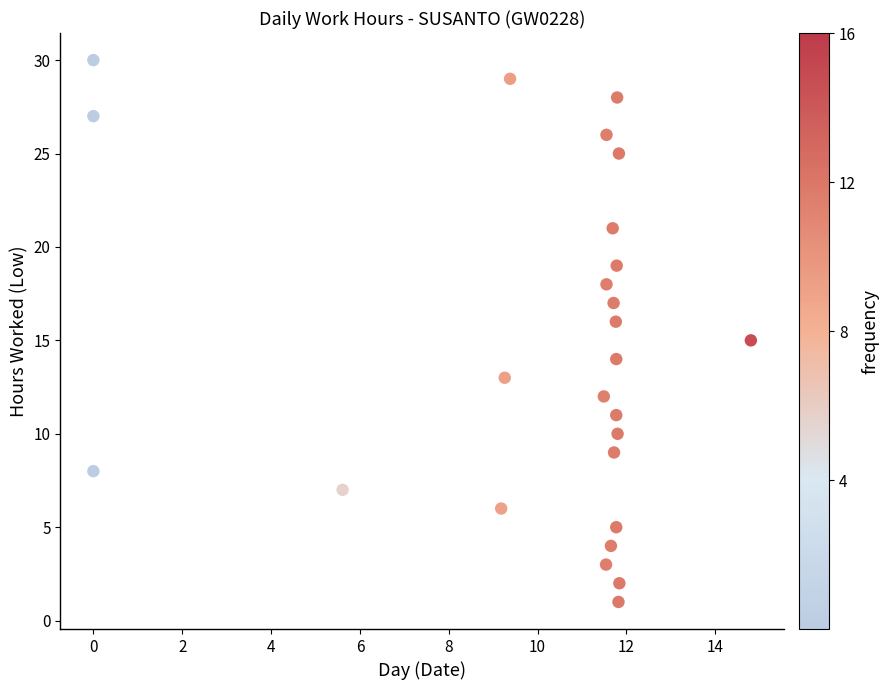

What is the range of Y values (max minus min)?

29